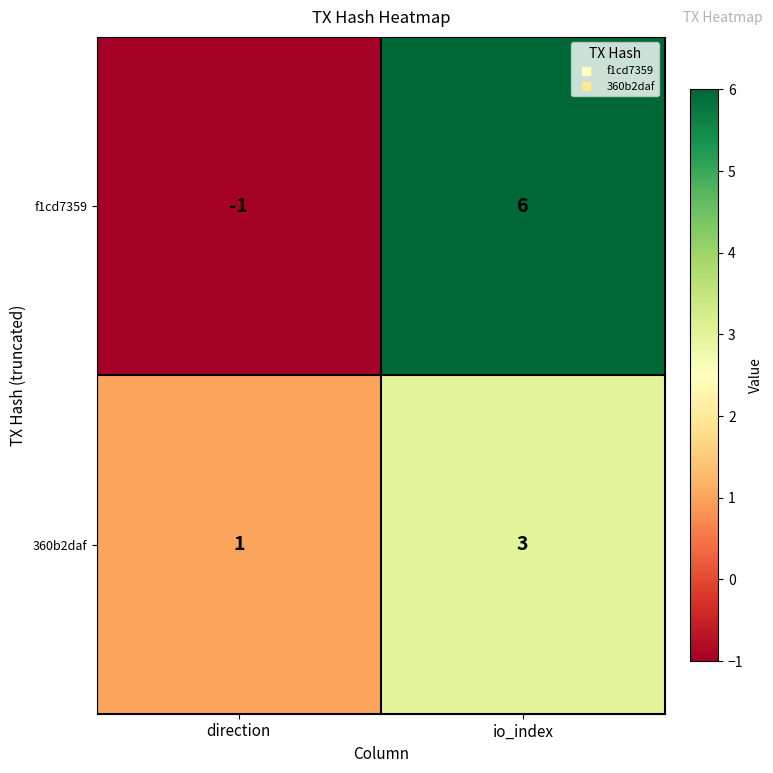

At direction, list the series in order from smallest to largest.

f1cd7359, 360b2daf